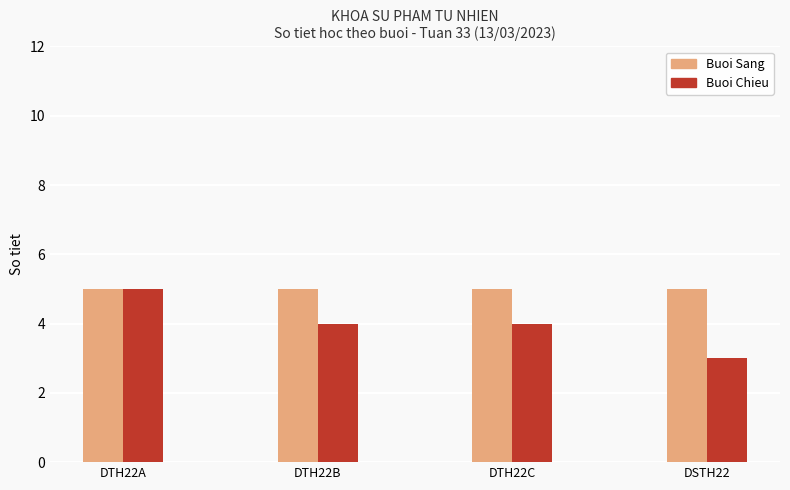

Reading left to right, extract all data points from this chart.

Buoi Sang: 5	5	5	5
Buoi Chieu: 5	4	4	3